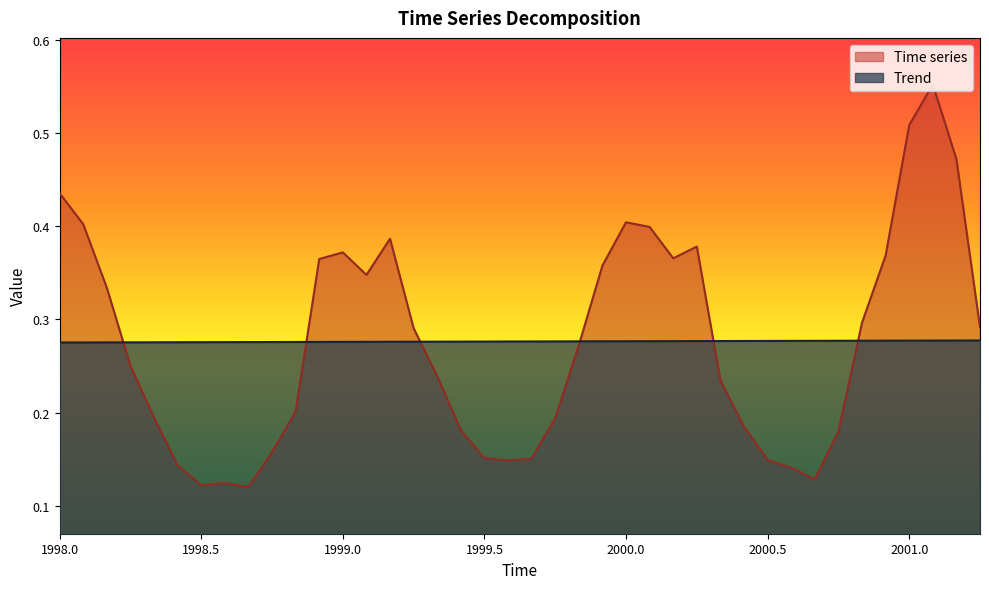

What is the sum of the Trend values at 1999.25 and 1998.66666666667?

0.6